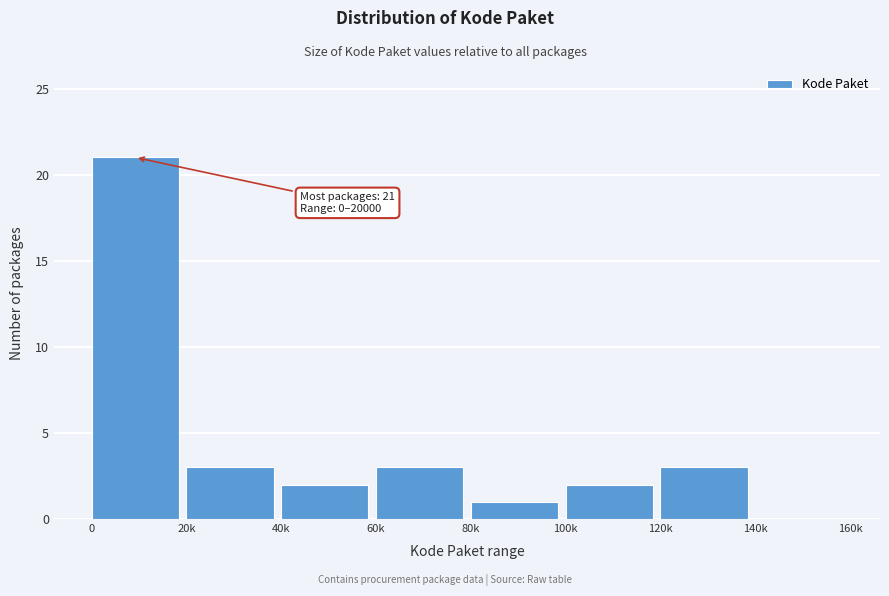

What is the maximum value shown in the chart?

21